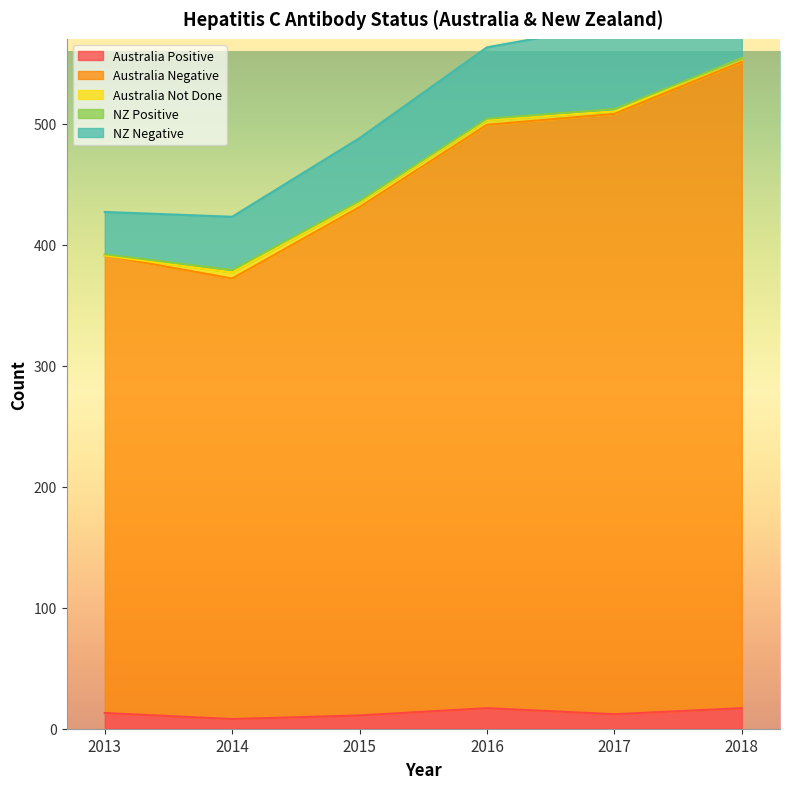

What is the sum of all Australia Negative values?

2674